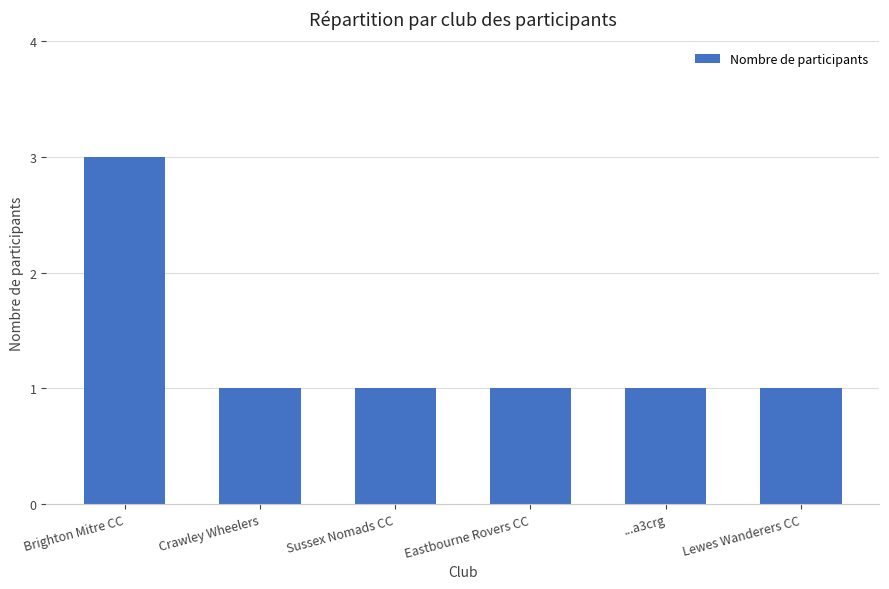

Count the number of data series in this chart.

1